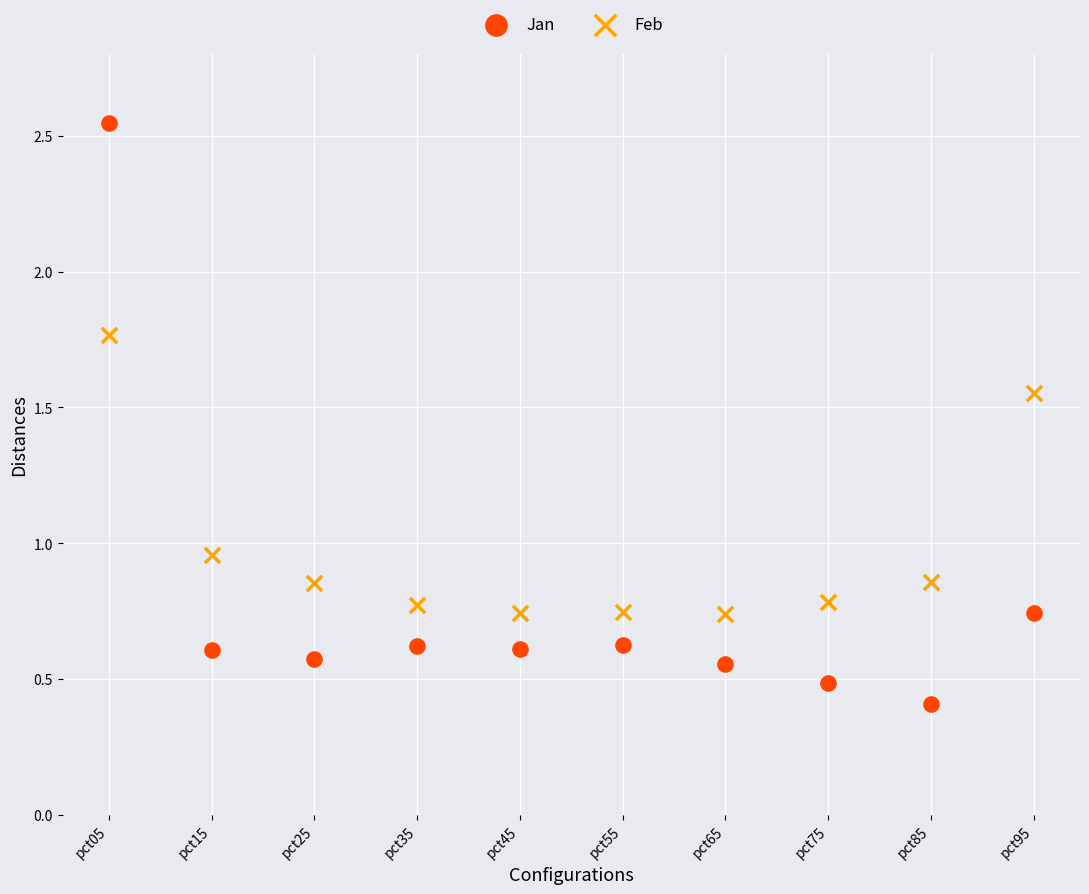

Which series has the largest Y range (max minus min)?

Jan